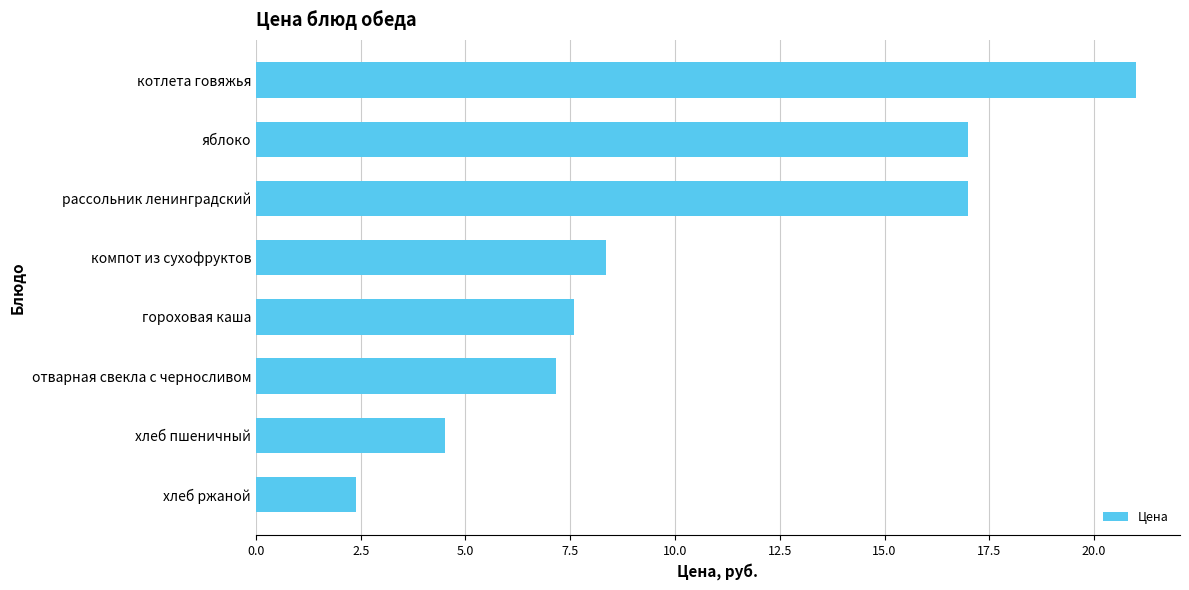

What is the sum of all values?

85.0